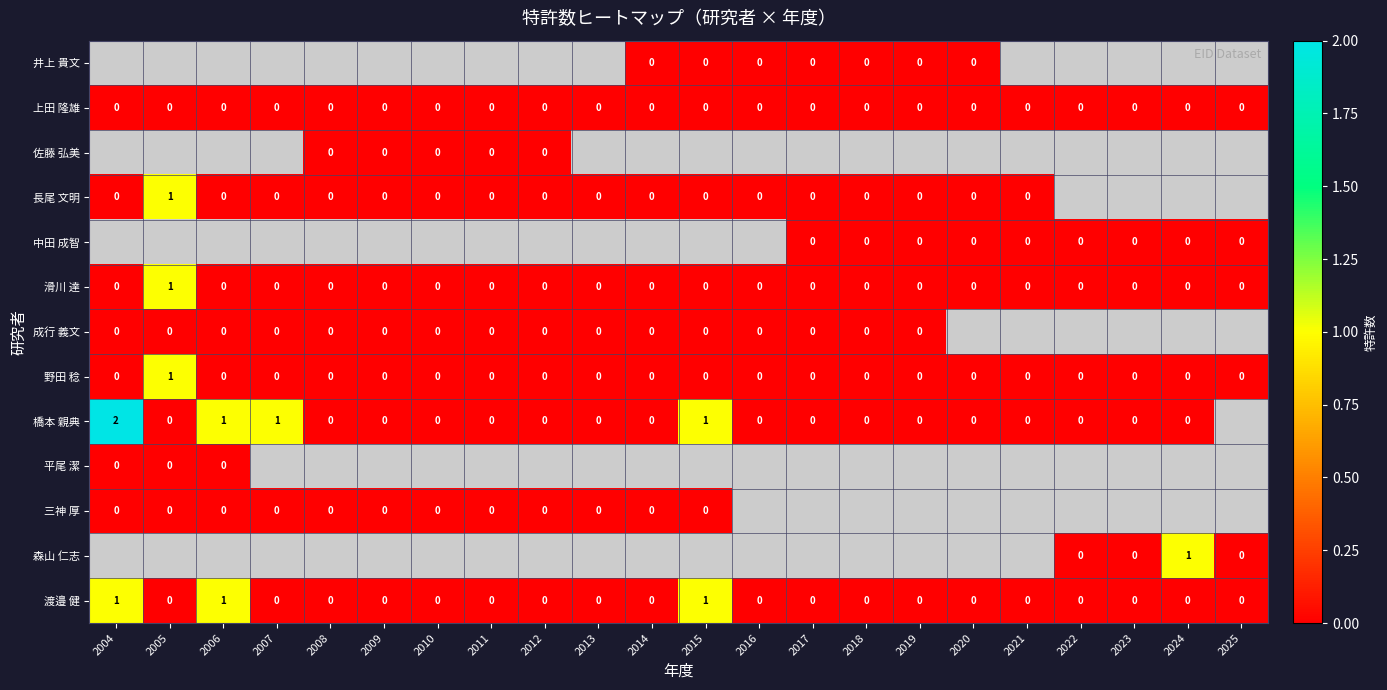

The value of 野田 稔 at 2012 is 1. True or false?

False